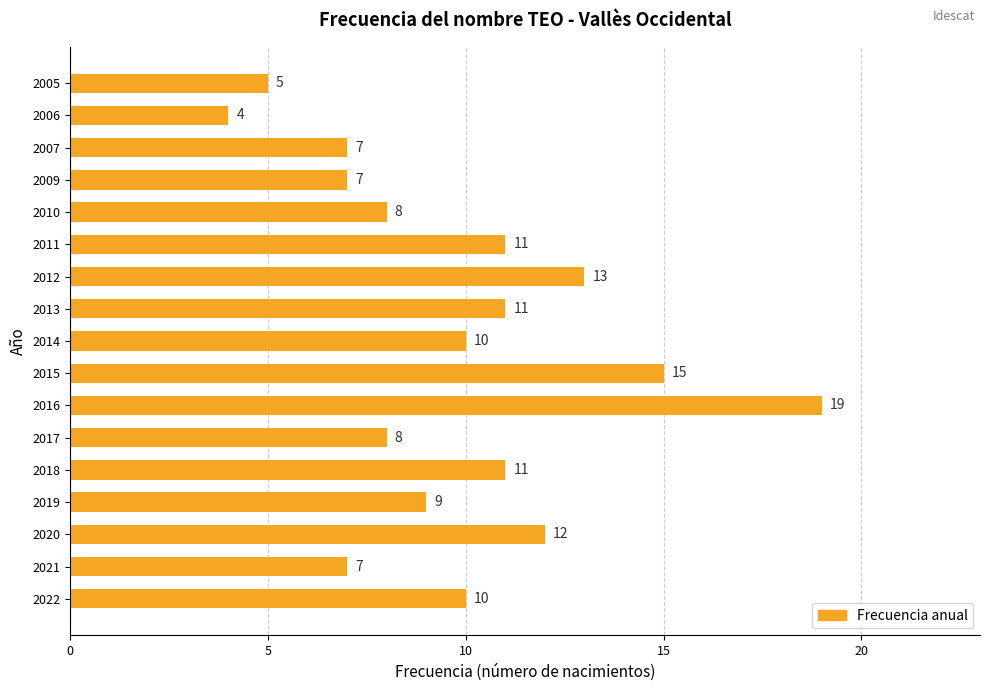

Is it true that the value at 2007 is 12?

False